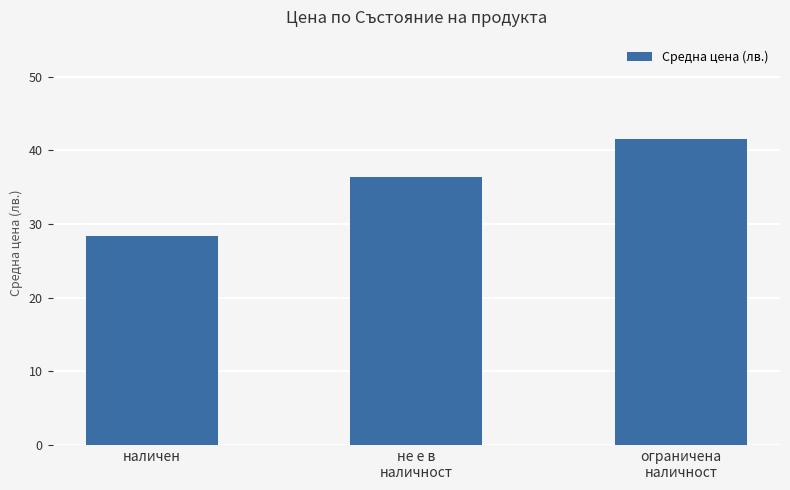

The value at не е в
наличност is 8.4. True or false?

False